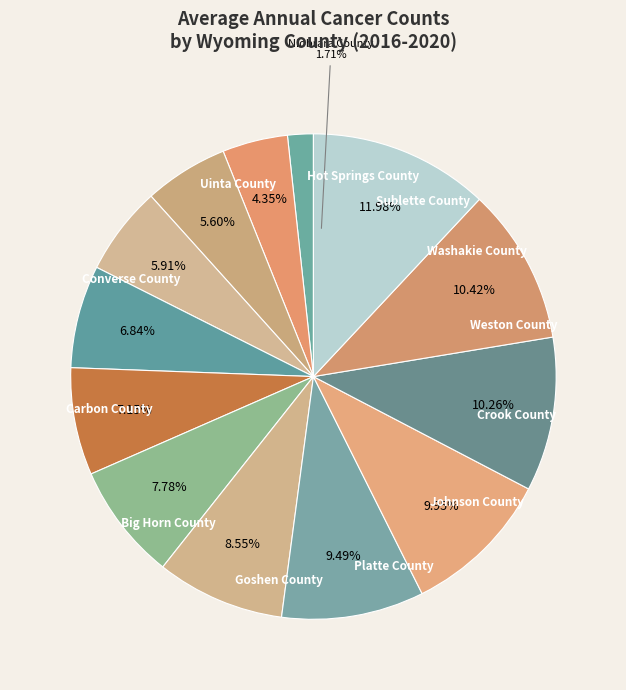

Count the number of slices in the pie.

13